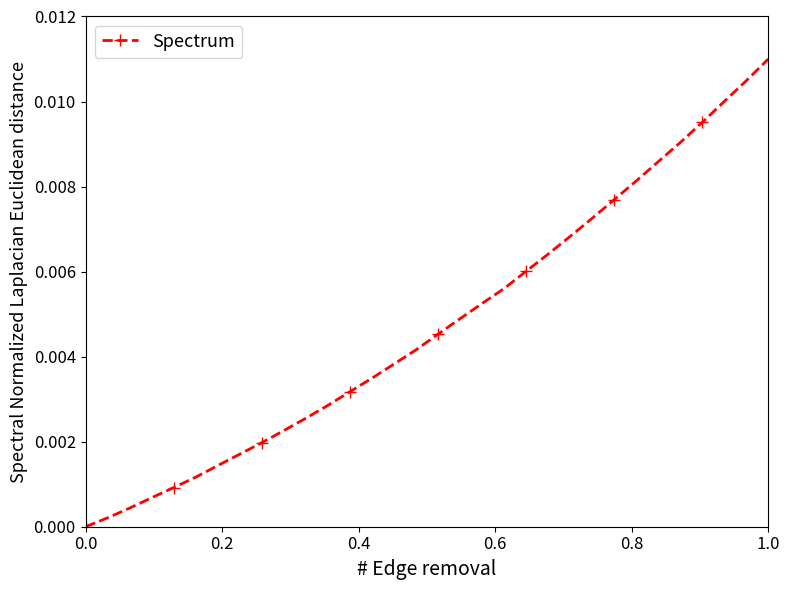

True or false: there are more than 2 points higher than both neighbors.

False